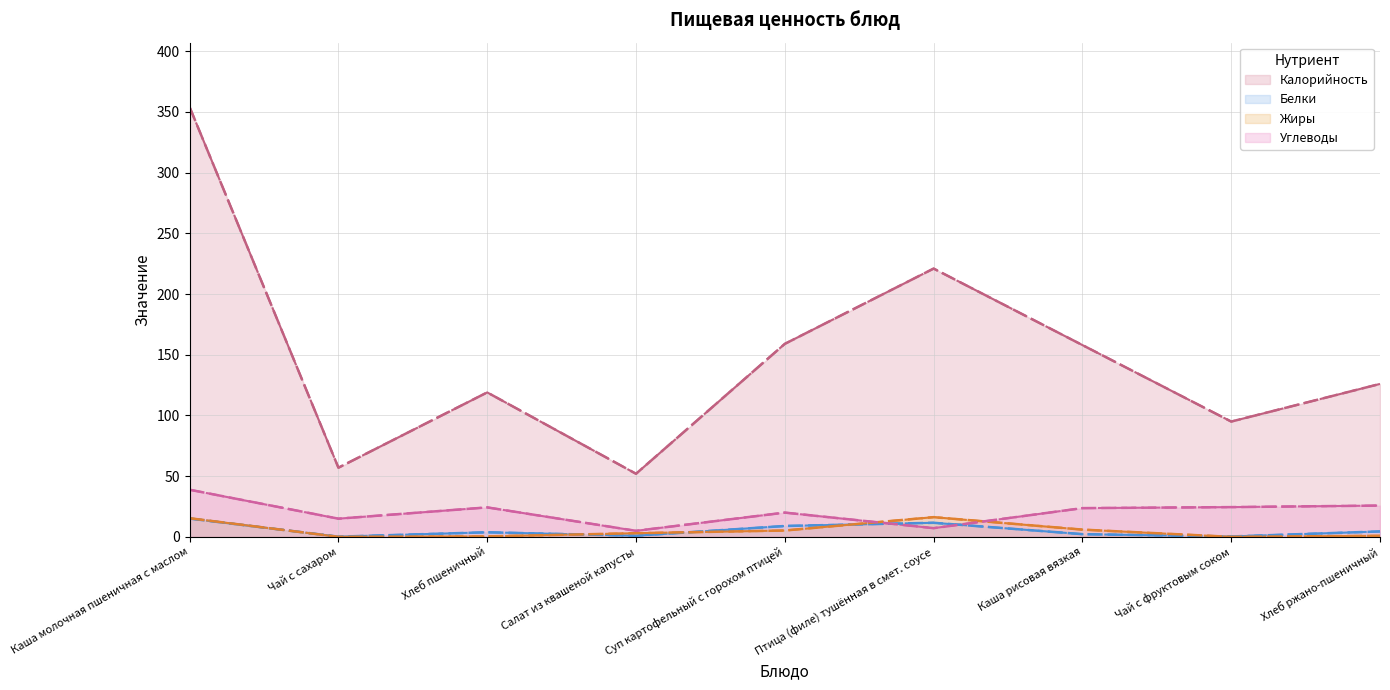

Between Суп картофельный с горохом птицей and Чай с фруктовым соком, which is larger?

Суп картофельный с горохом птицей